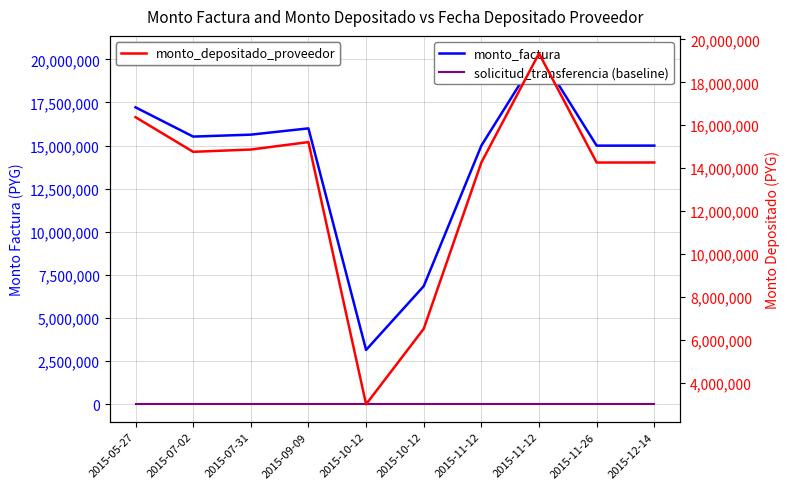

True or false: monto_factura and solicitud_transferencia (zero baseline) intersect in this chart.

False